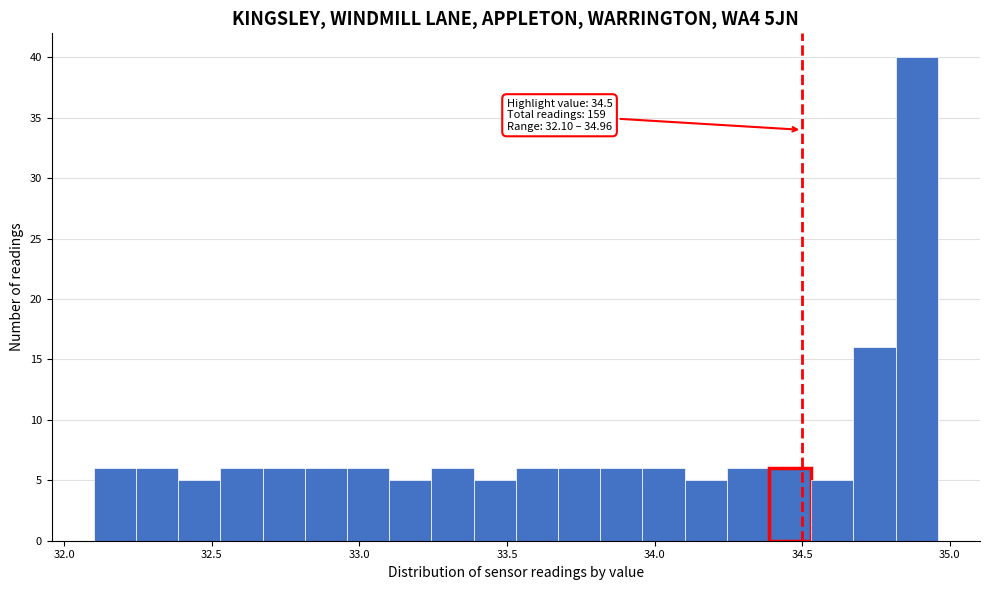

Around what value on the x-axis is the tallest bar? Give the approximate position of its centre, as read against the axis.

34.90